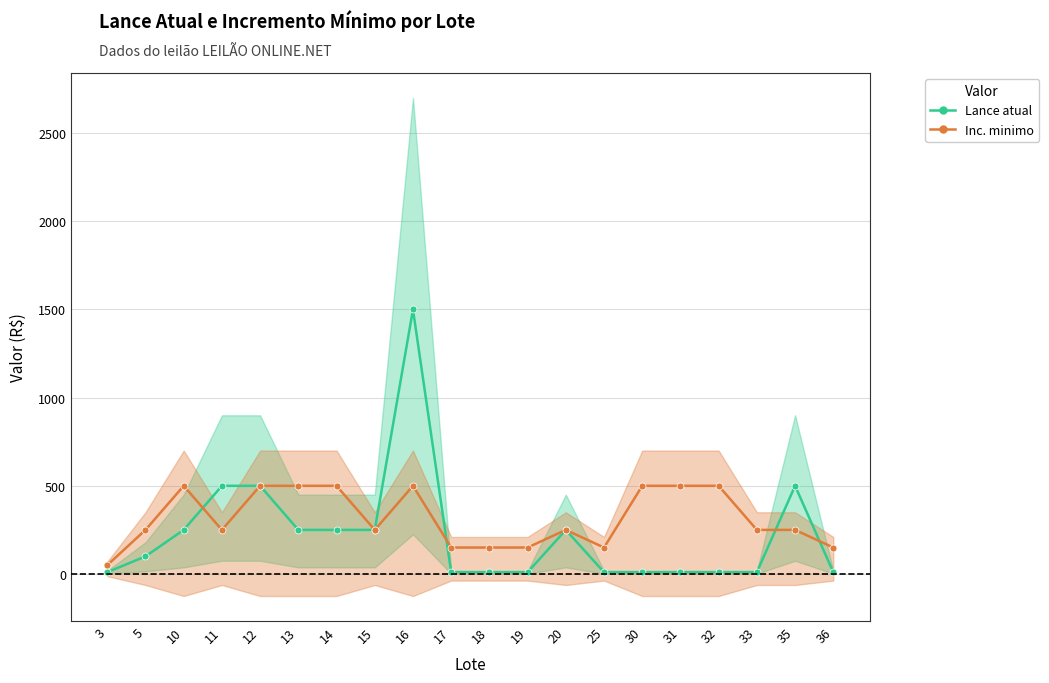

Between 30 and 13, which is larger?

13